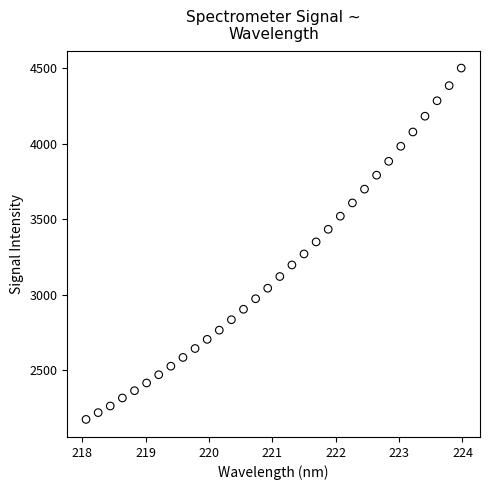

What is the range of Y values (max minus min)?

2328.5